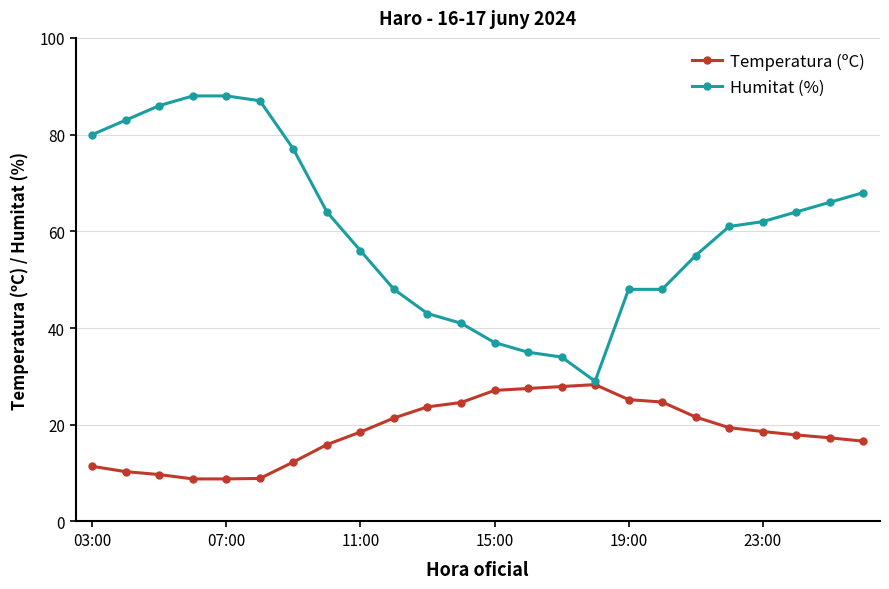

Rank the series by their maximum value, from lowest to highest.

Temperatura (ºC), Humitat (%)